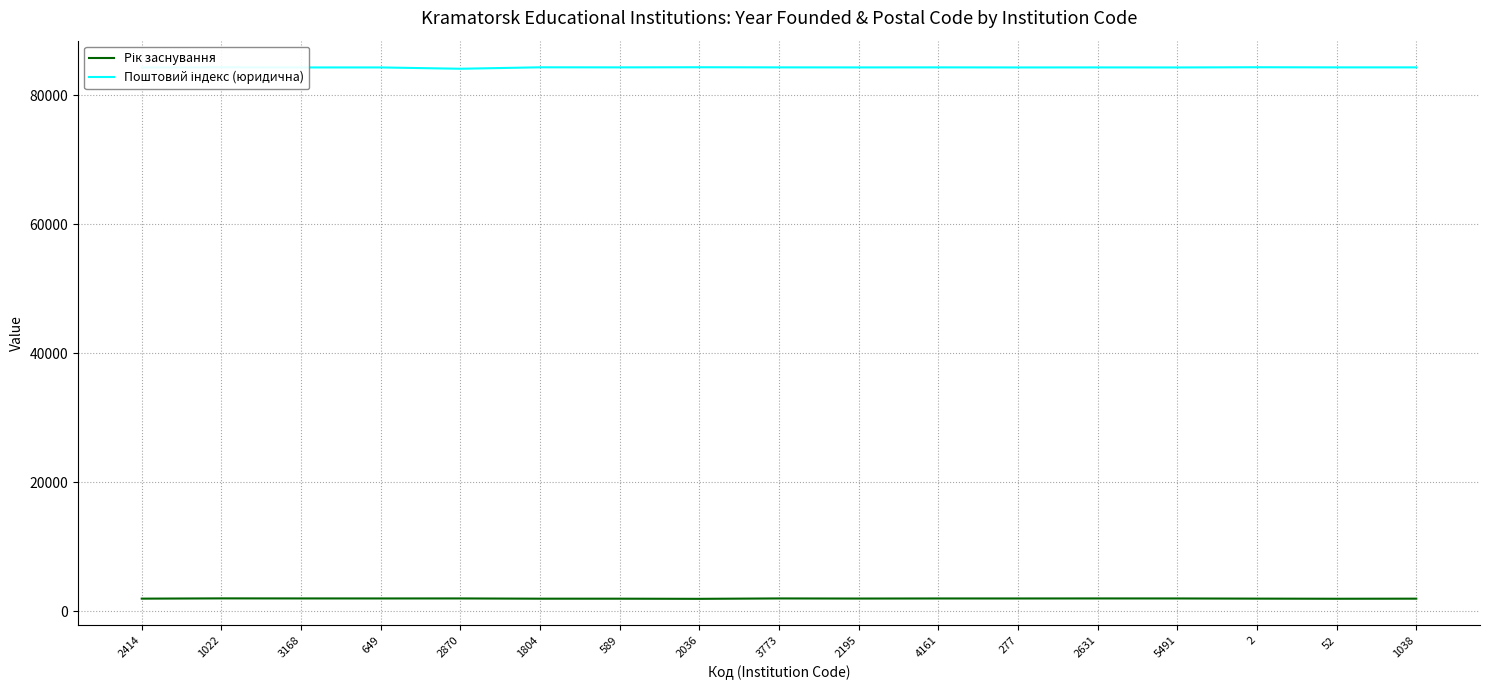

What is the greatest value displayed?

84333